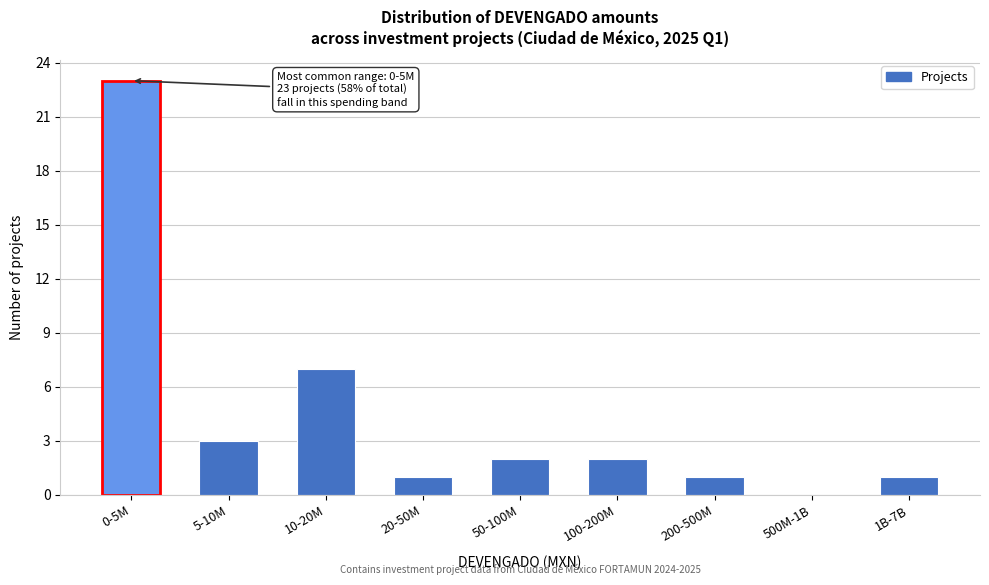

Reading left to right, what are all the values shown in this chart?

0-5M=23	5-10M=3	10-20M=7	20-50M=1	50-100M=2	100-200M=2	200-500M=1	500M-1B=0	1B-7B=1